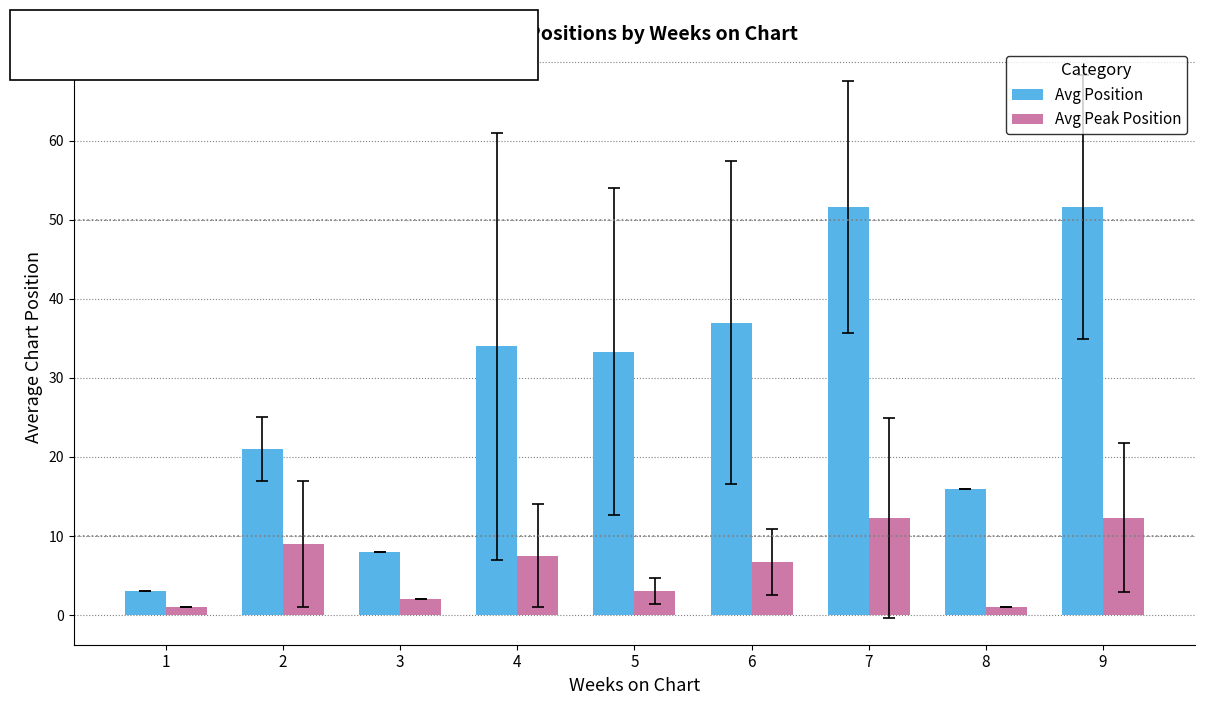

Is the value of Avg Position at 4 greater than the value of Avg Peak Position at 9?

Yes